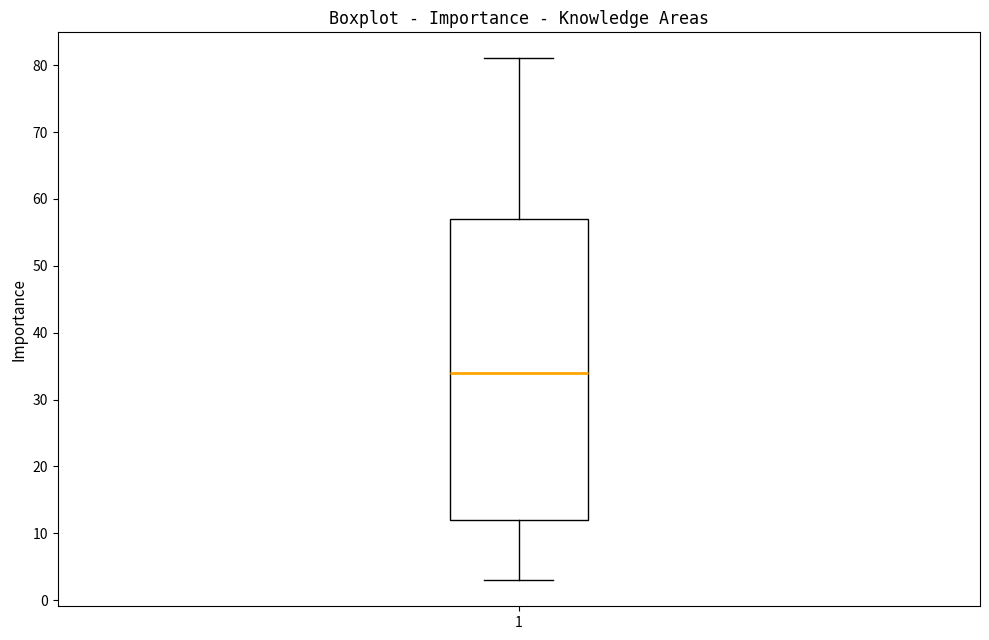

Where does the lower whisker of the box at x = 1 end on the y-axis? The values are not printed on the chart, so give them approximately, as read against the axis.

3